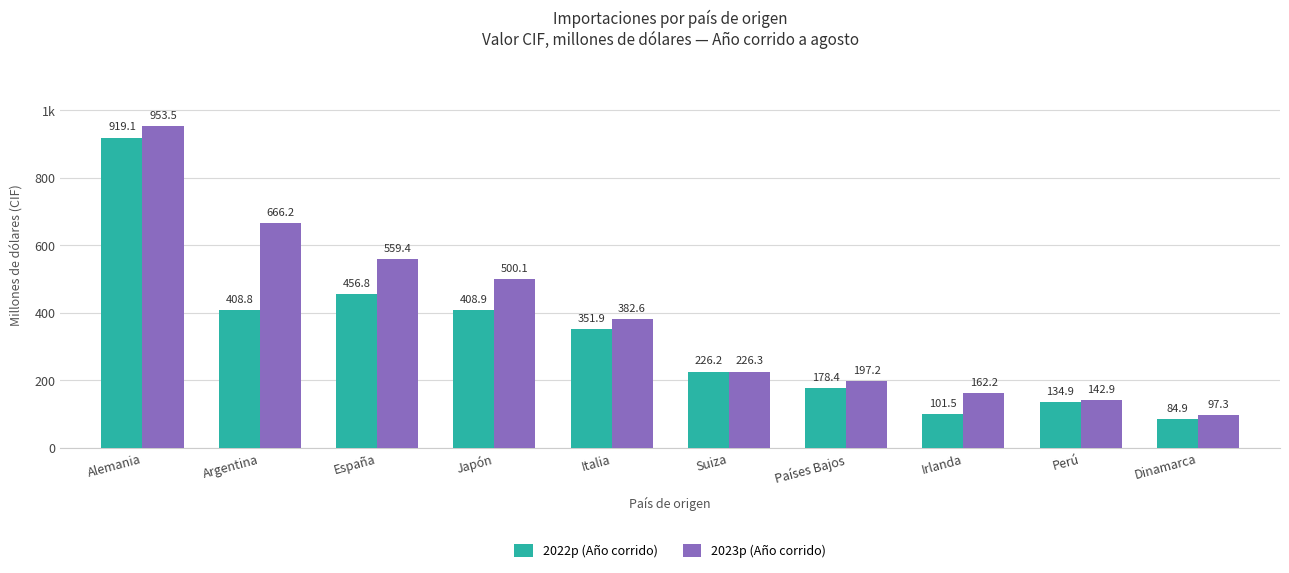

What is the minimum value for 2023p (Año corrido)?

97.3